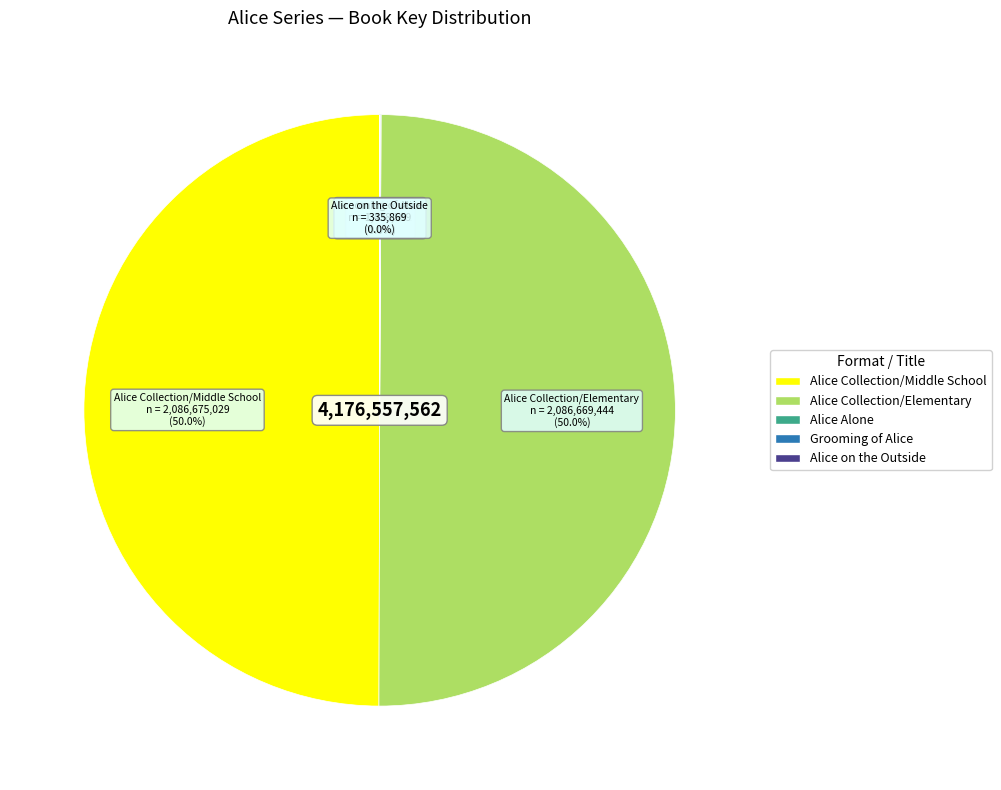

What percentage is NOT represented by Alice Collection/Elementary?

50.0%